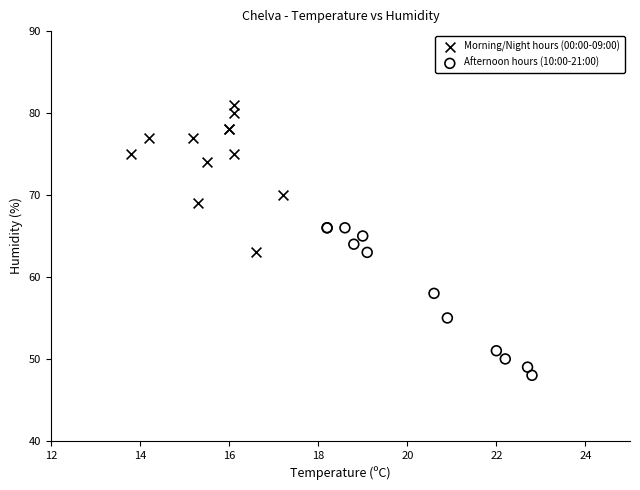

Which series contains the lowest Y value?

Afternoon hours (10:00-21:00)